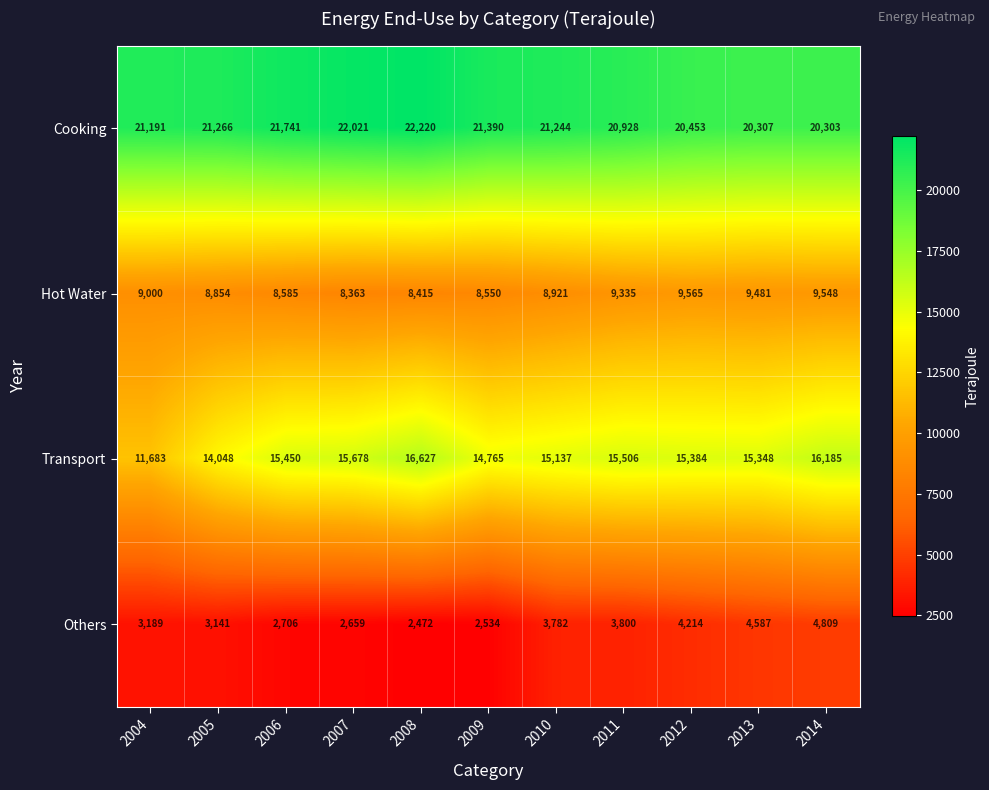

Between 2006 and 2009, which series saw the biggest shift?

Transport